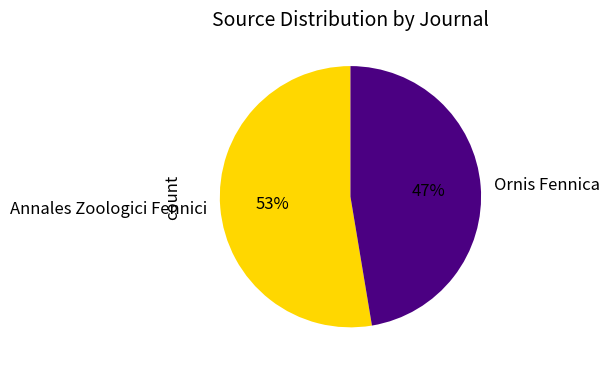

Is the sum of Ornis Fennica and Annales Zoologici Fennici greater than half?

Yes